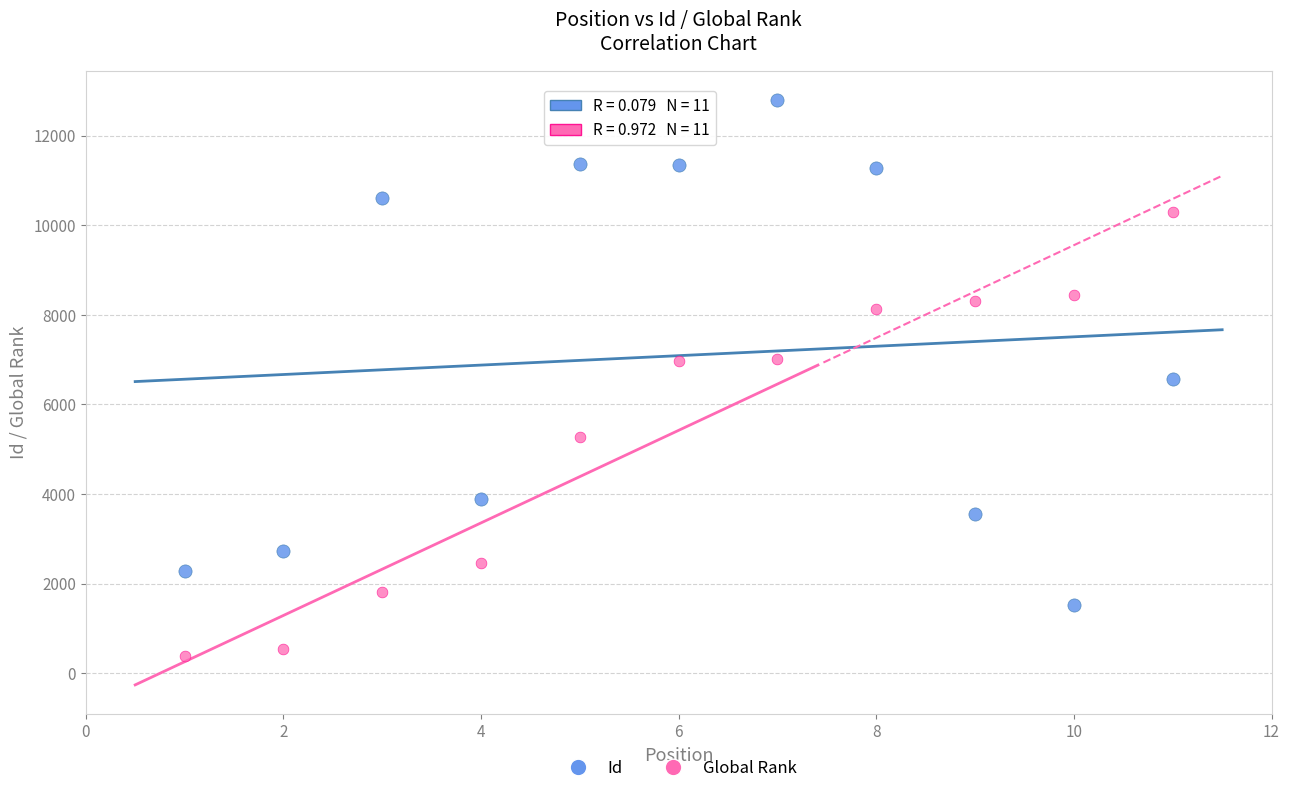

What are all the series names shown in the legend?

Id, Global Rank